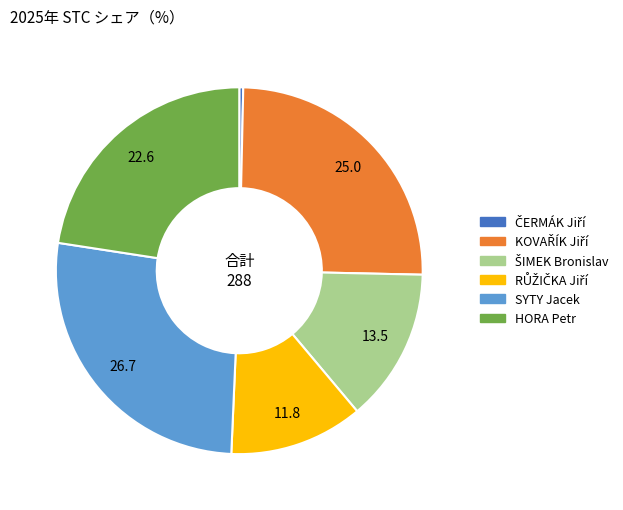

What is the ratio of the value at SYTY Jacek to the value at HORA Petr?

1.2